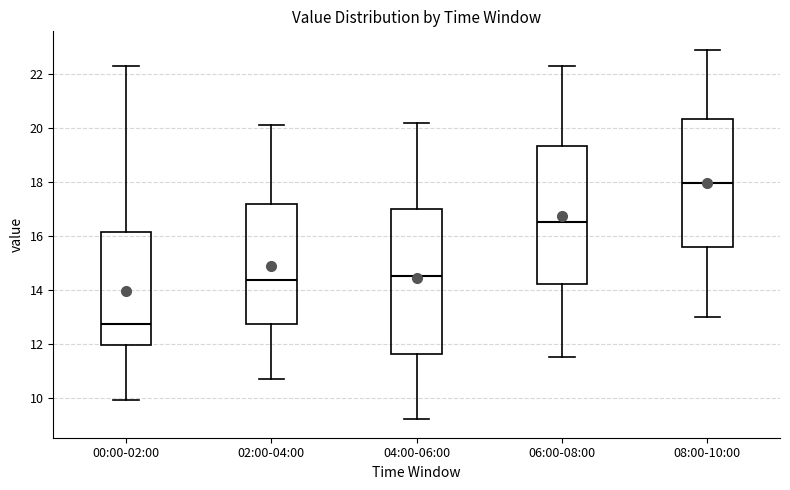

Comparing the boxes themselves (not the whiskers), which one is the tallest?

04:00-06:00